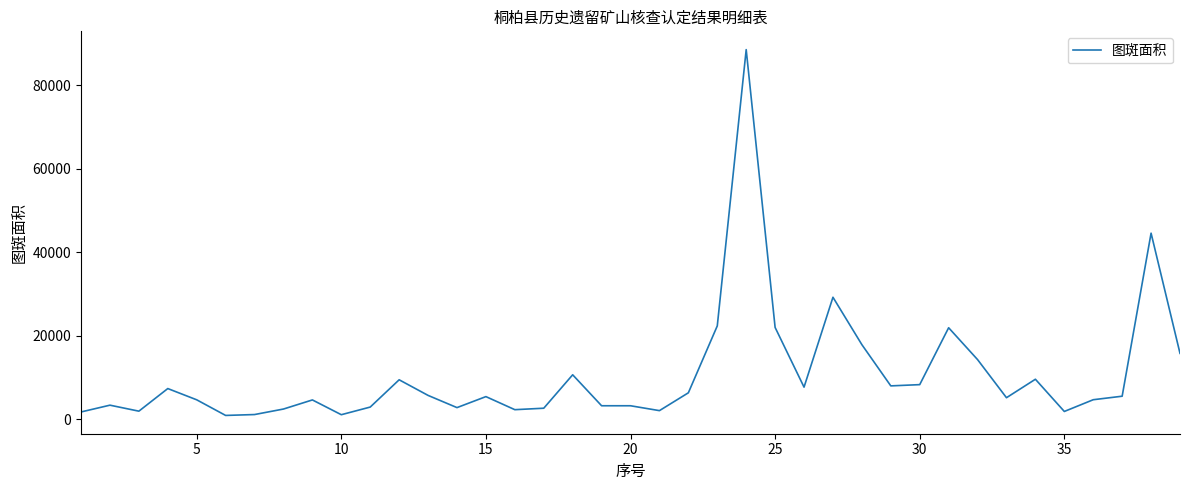

What is the greatest value displayed?

88467.0